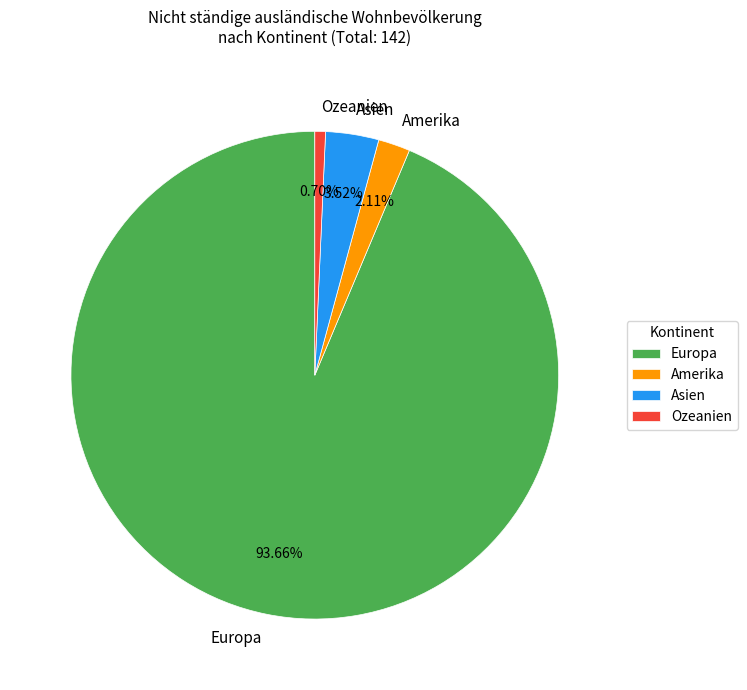

To the nearest percent, what is the difference between the Amerika and Asien slice percentages?

1%